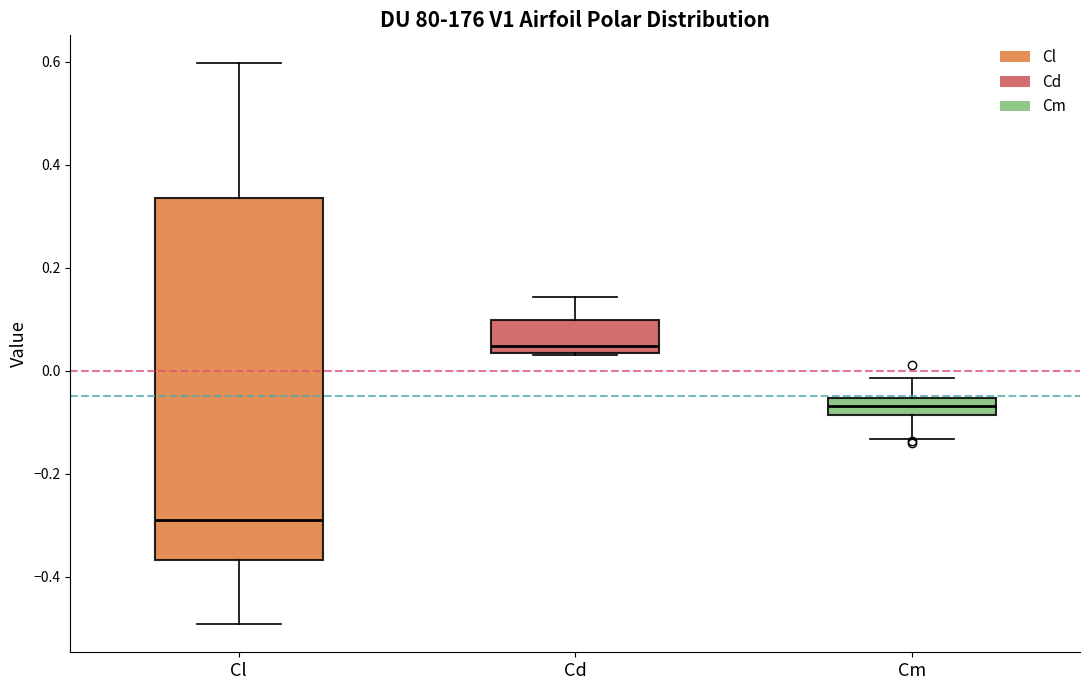

Where does the upper whisker of the box for Cl end on the y-axis? The values are not printed on the chart, so give them approximately, as read against the axis.

0.60